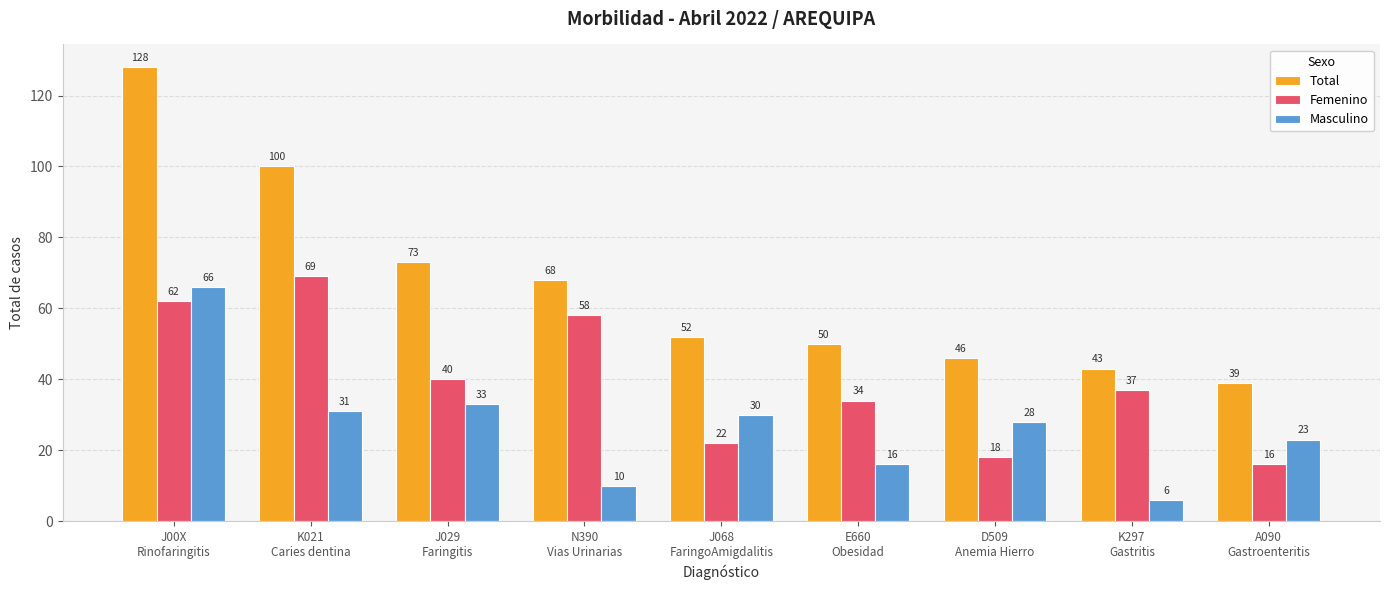

What is the spread (max minus min) of values at J00X
Rinofaringitis?

66